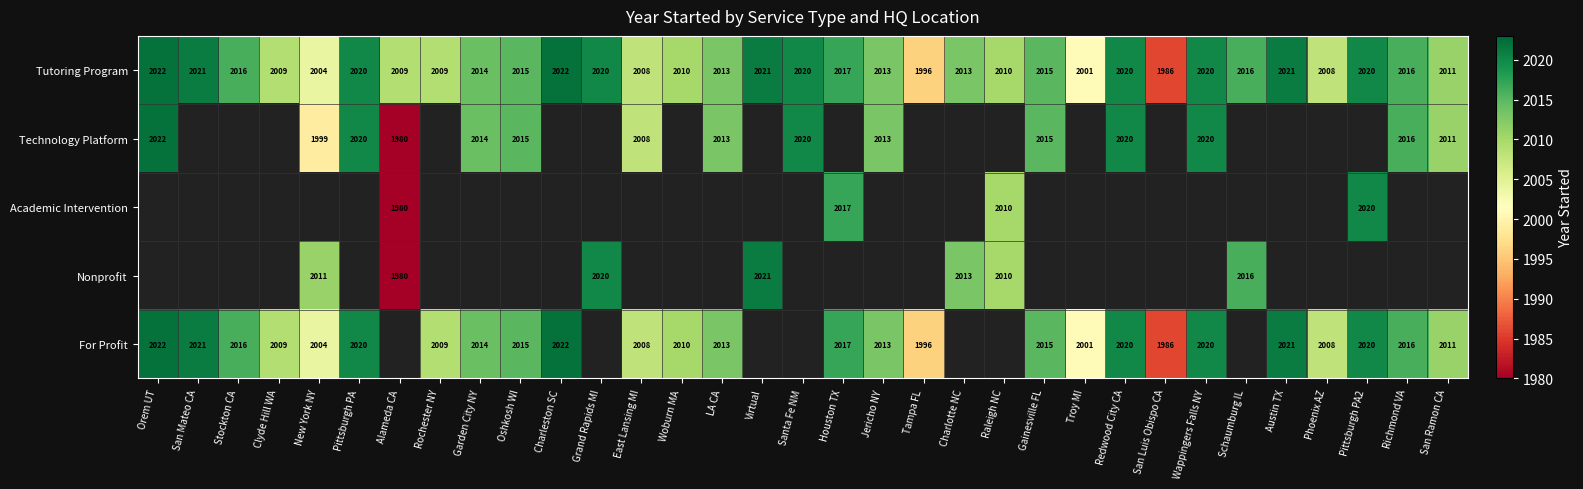

Is it true that Academic Intervention equals 2010 at Raleigh NC?

True